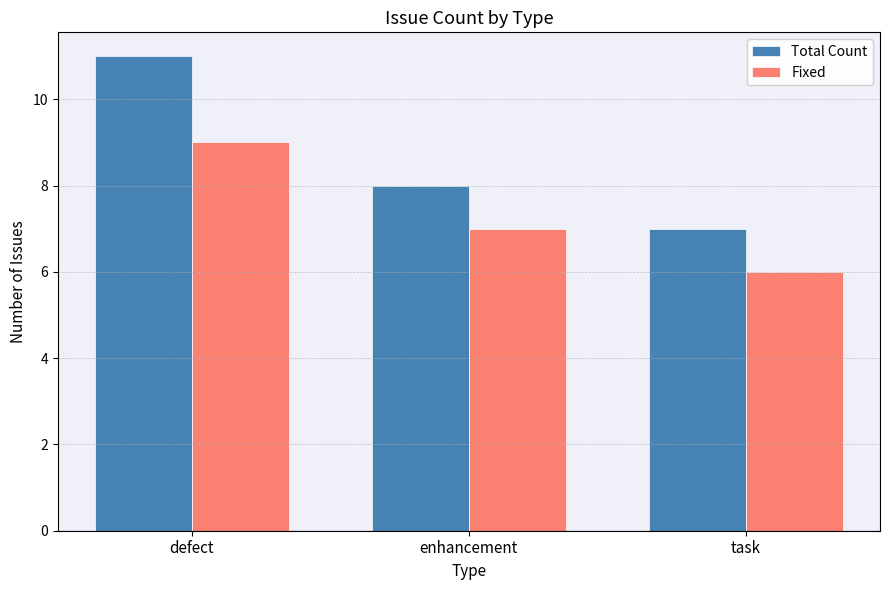

Between defect and task, which series saw the biggest shift?

Total Count